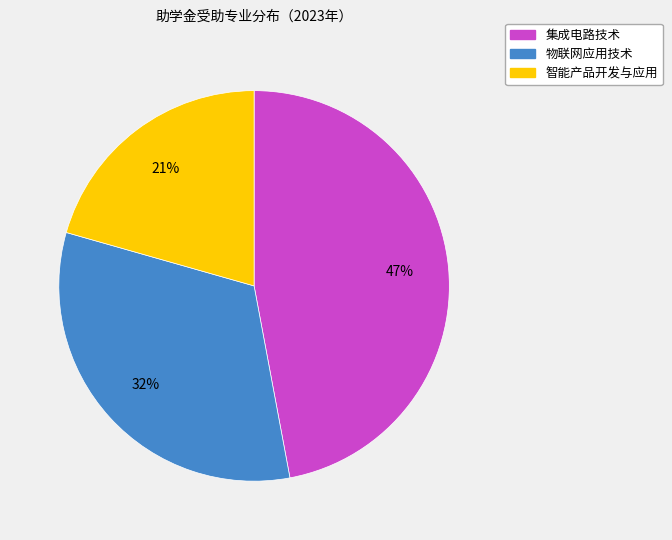

Which category has the biggest portion of the pie?

集成电路技术